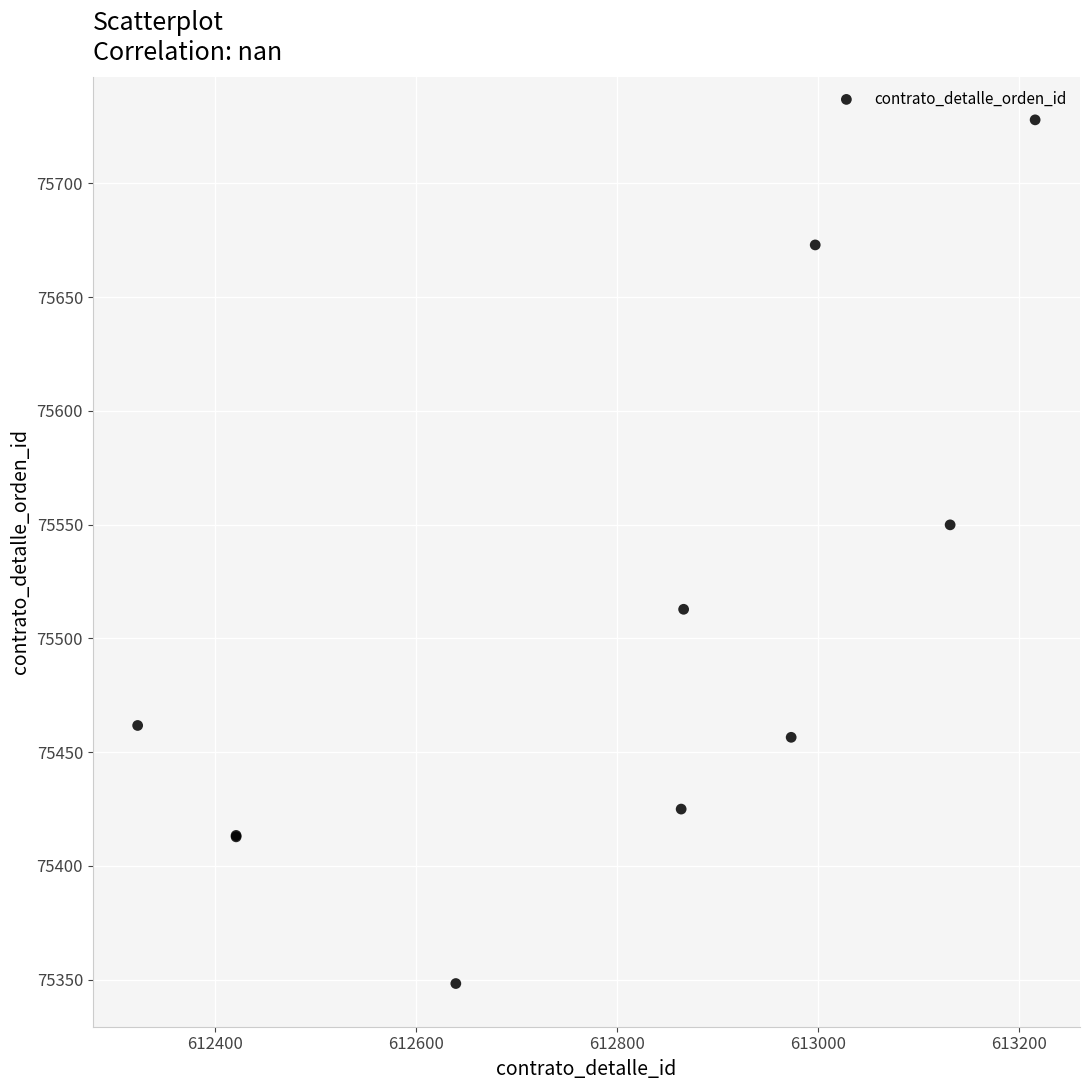

What Y value in the scatter plot is closest to 75538?

75549.9